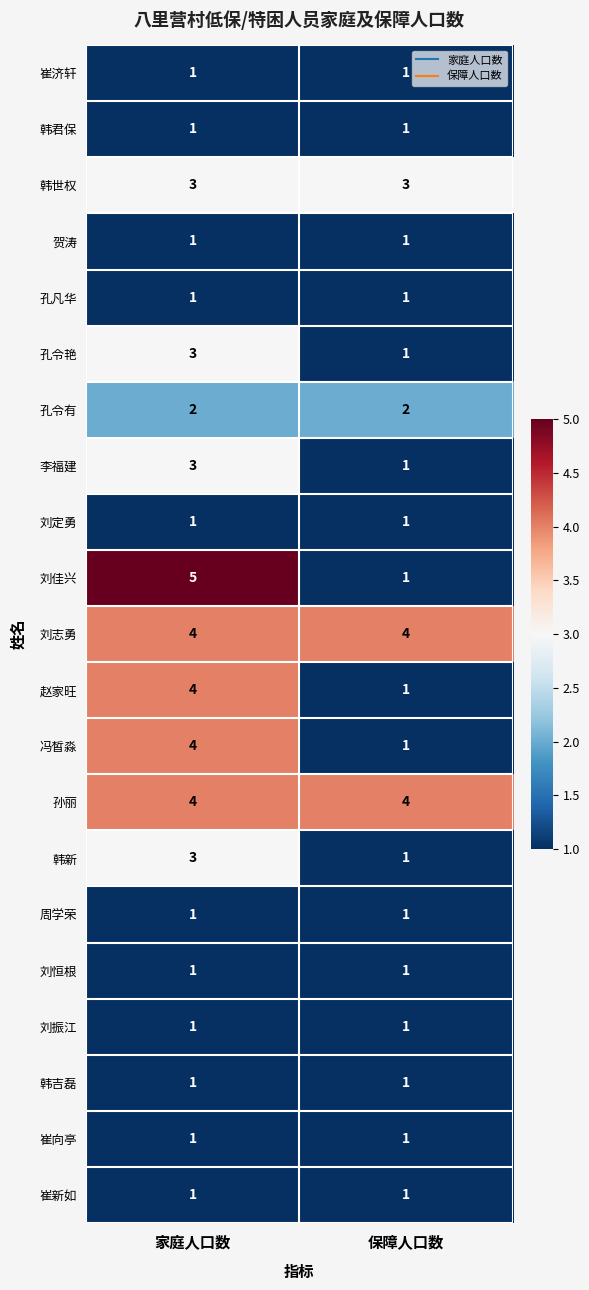

List the labels in order of 冯皙淼 value, smallest first.

保障人口数, 家庭人口数